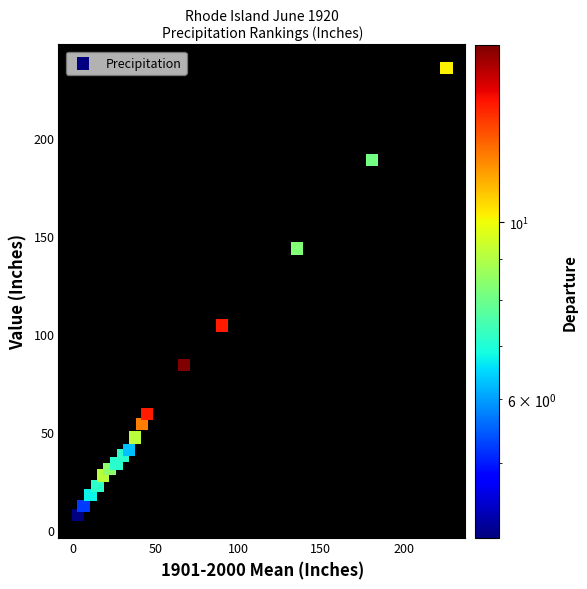

What Y value in the scatter plot is closest to 121?

104.3